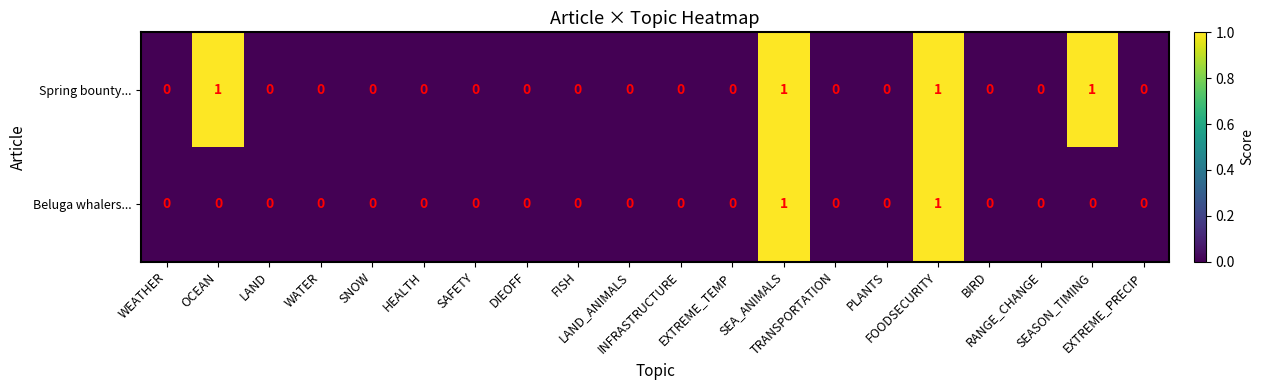

How many Beluga whalers... values are between 0 and 1?

20